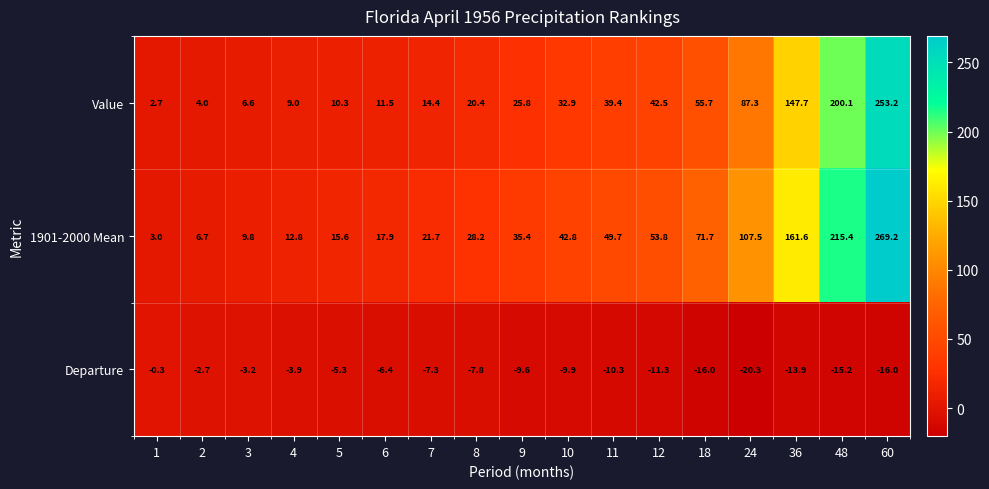

What is the difference between the Departure values at 48 and 11?

4.9